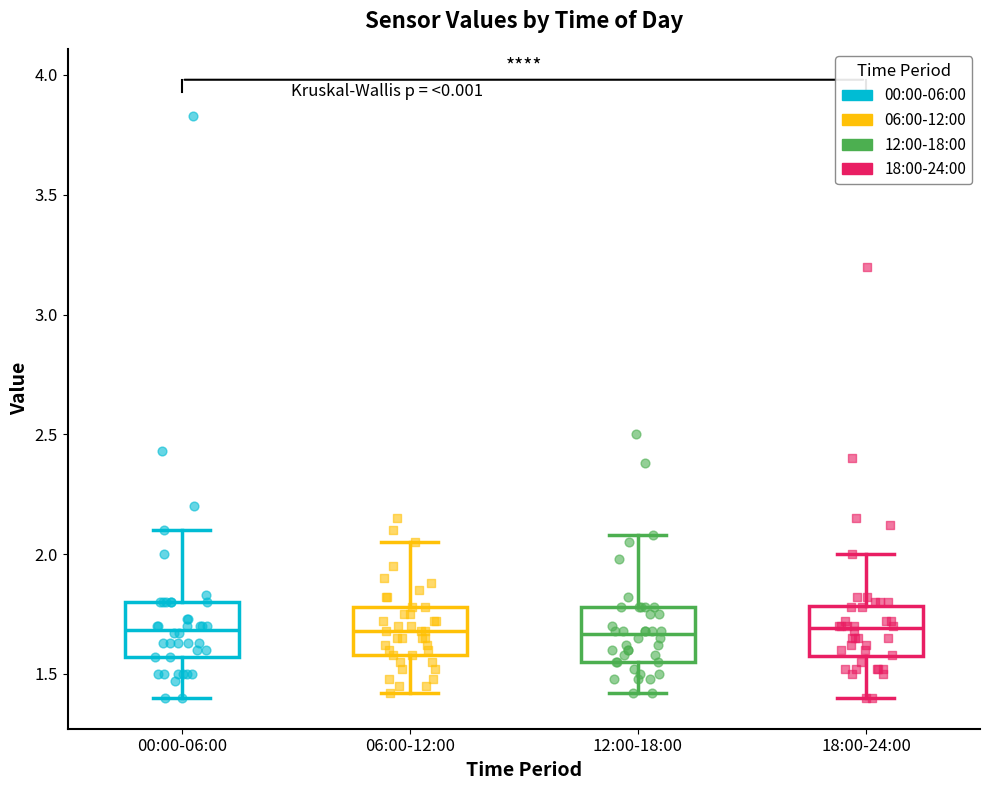

Reading left to right, read every box against the y-axis: the position of its median line, the range the box covers, and the ends of its whiskers. The values are not printed on the chart, so give them approximately, as read against the axis.

00:00-06:00: median 1.70, box 1.55 to 1.80, whiskers 1.40 to 2.10
06:00-12:00: median 1.70, box 1.60 to 1.80, whiskers 1.40 to 2.05
12:00-18:00: median 1.65, box 1.55 to 1.80, whiskers 1.40 to 2.10
18:00-24:00: median 1.70, box 1.55 to 1.80, whiskers 1.40 to 2.00